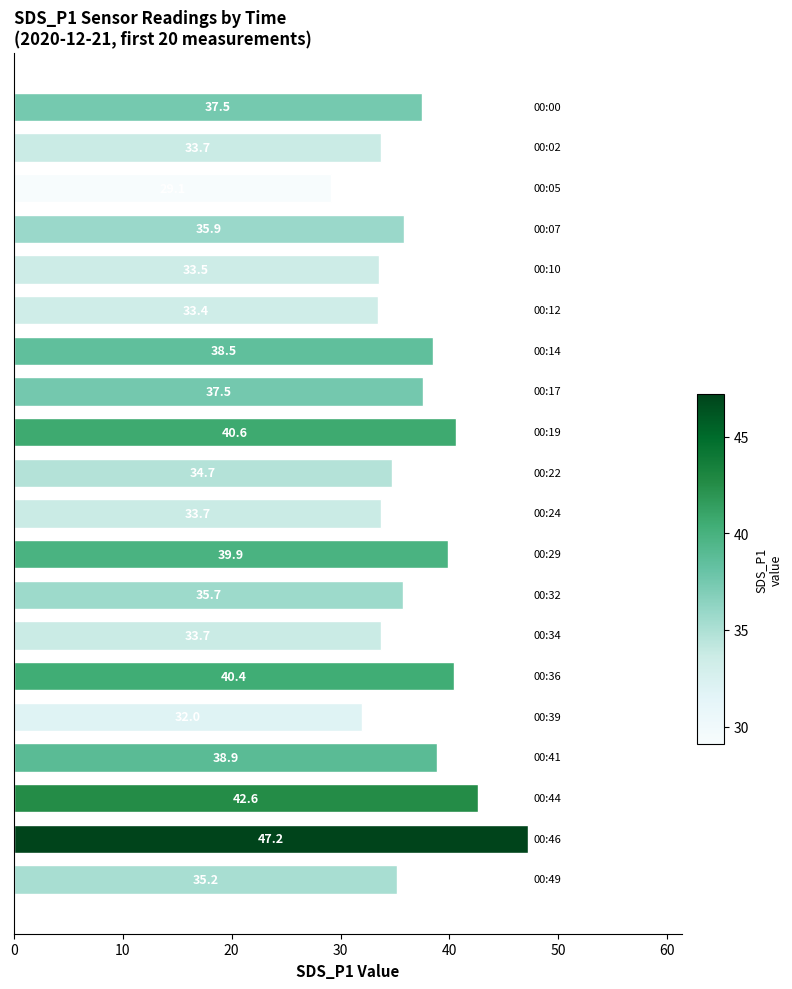

What is the sum of all values?

733.8